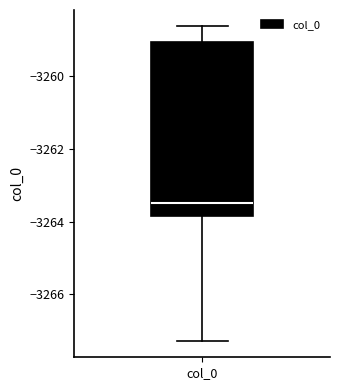

Transcribe this box plot: give where the median line is, the range the box spans, and where the two whiskers end, as read against the y-axis. The values are not printed on the chart, so give them approximately, as read against the axis.

median -3263.4, box -3263.8 to -3259.0, whiskers -3267.2 to -3258.6